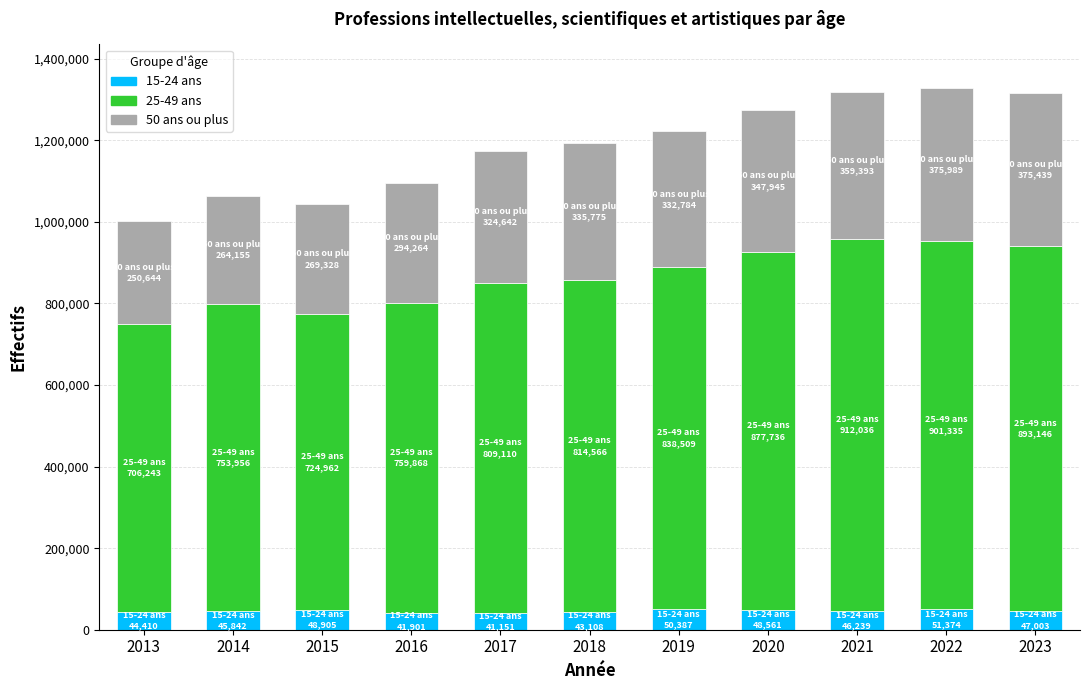

What is the total value across all series at 2014?

1063953